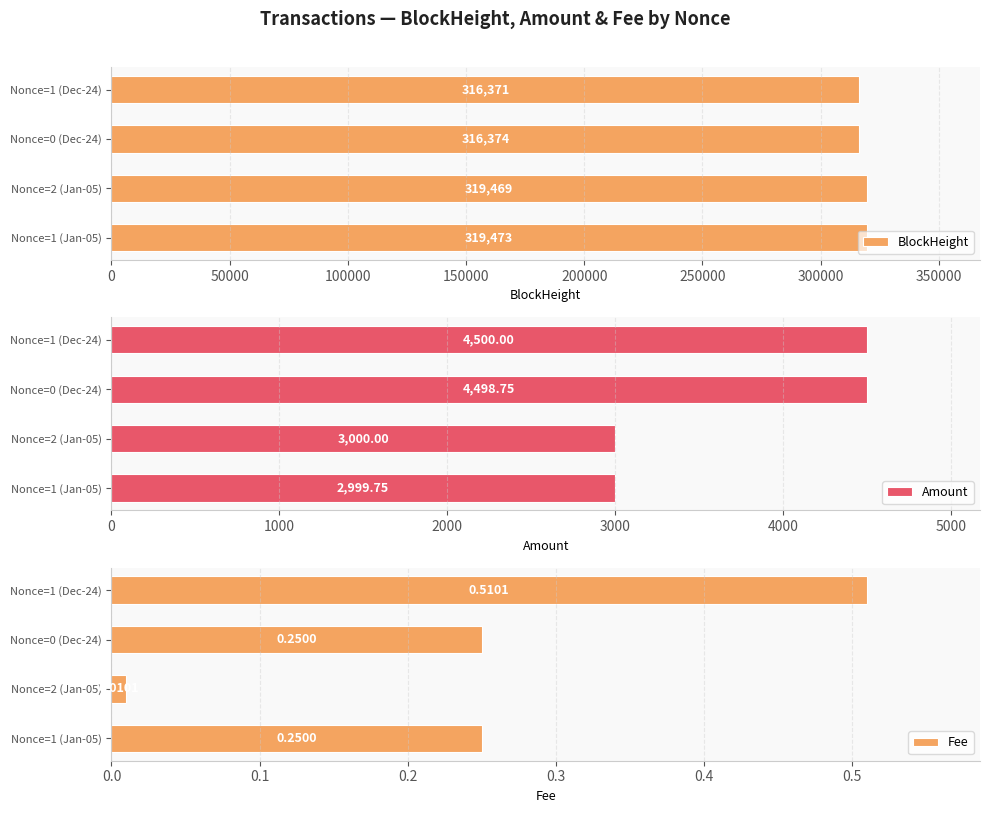

At which label does BlockHeight reach its minimum?

Nonce=1 (Dec-24)